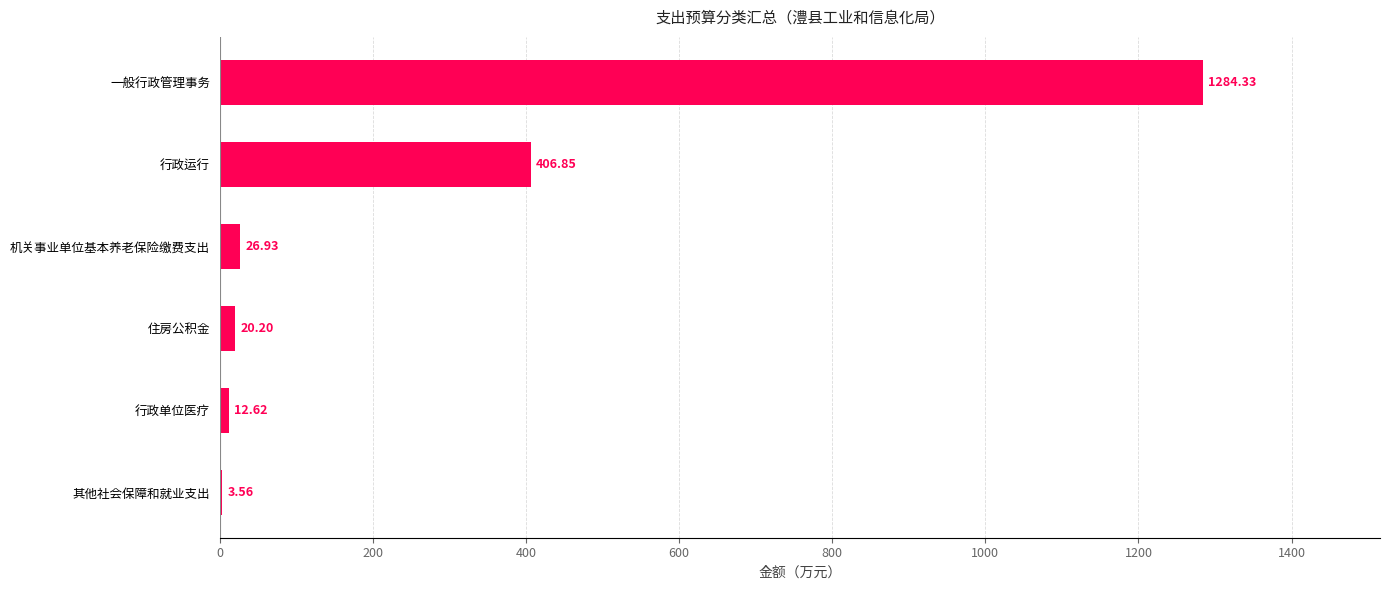

At which category does the chart reach its peak across all series?

一般行政管理事务